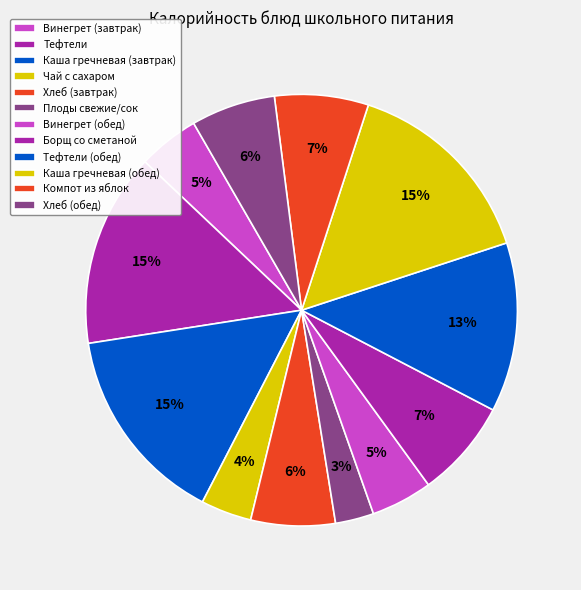

Which slice is the largest?

Каша гречневая (завтрак)